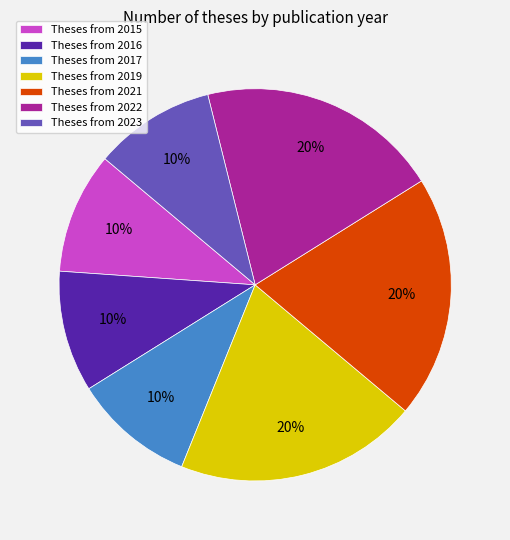

How many slices are in this pie chart?

7